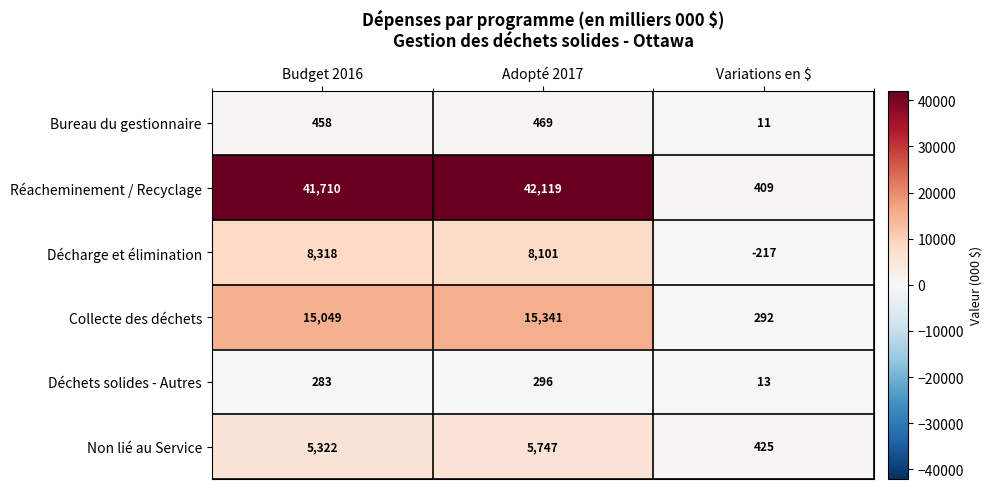

Reading left to right, extract all data points from this chart.

Bureau du gestionnaire: 458	469	11
Réacheminement / Recyclage: 41710	42119	409
Décharge et élimination: 8318	8101	-217
Collecte des déchets: 15049	15341	292
Déchets solides - Autres: 283	296	13
Non lié au Service: 5322	5747	425